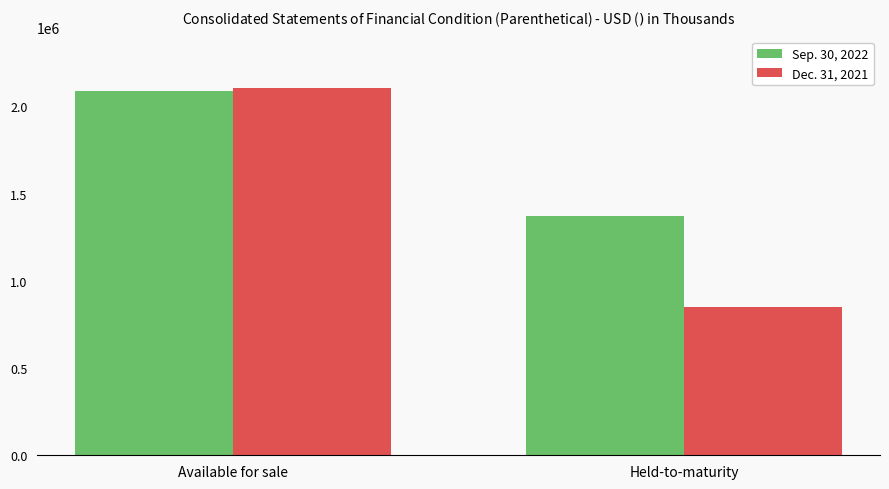

What is the difference between the Dec. 31, 2021 values at Available for sale and Held-to-maturity?

1253345